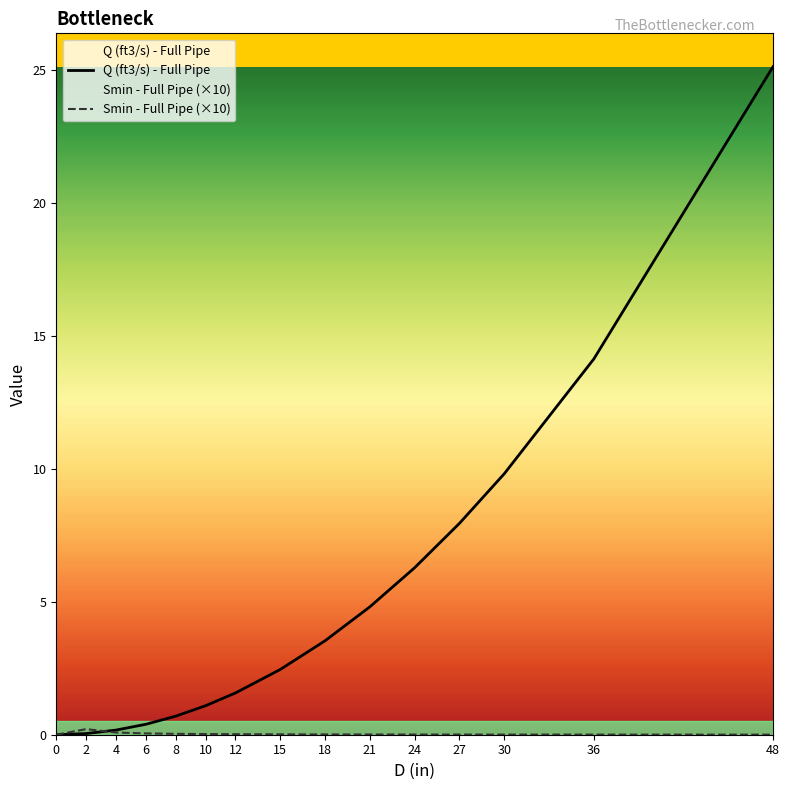

How many lines are shown in the chart?

2